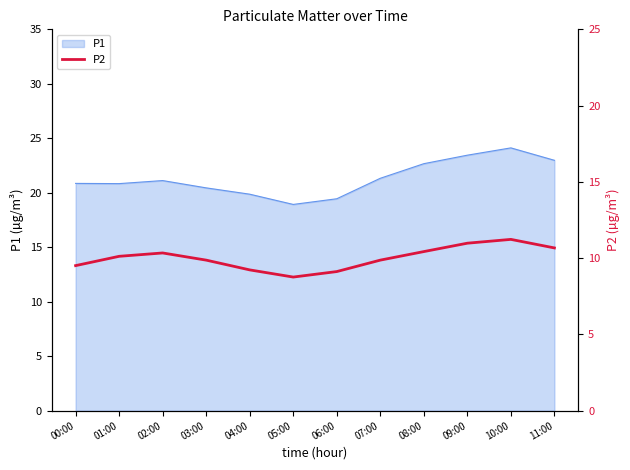

List the labels in order of value, smallest first.

05:00, 06:00, 04:00, 00:00, 03:00, 07:00, 01:00, 02:00, 08:00, 11:00, 09:00, 10:00